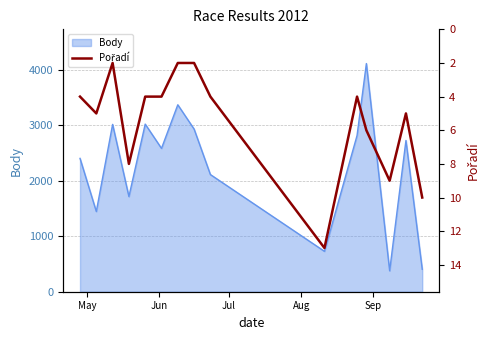

What is the difference between the second highest and second lowest values?

8